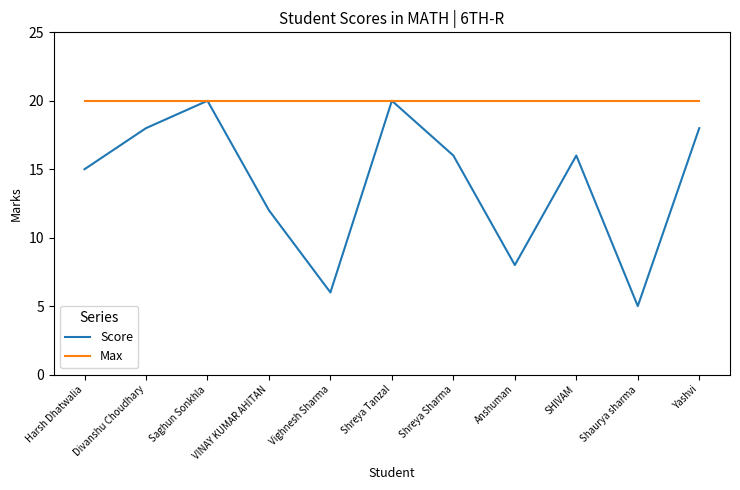

Which category has the lowest value across all series?

Shaurya sharma